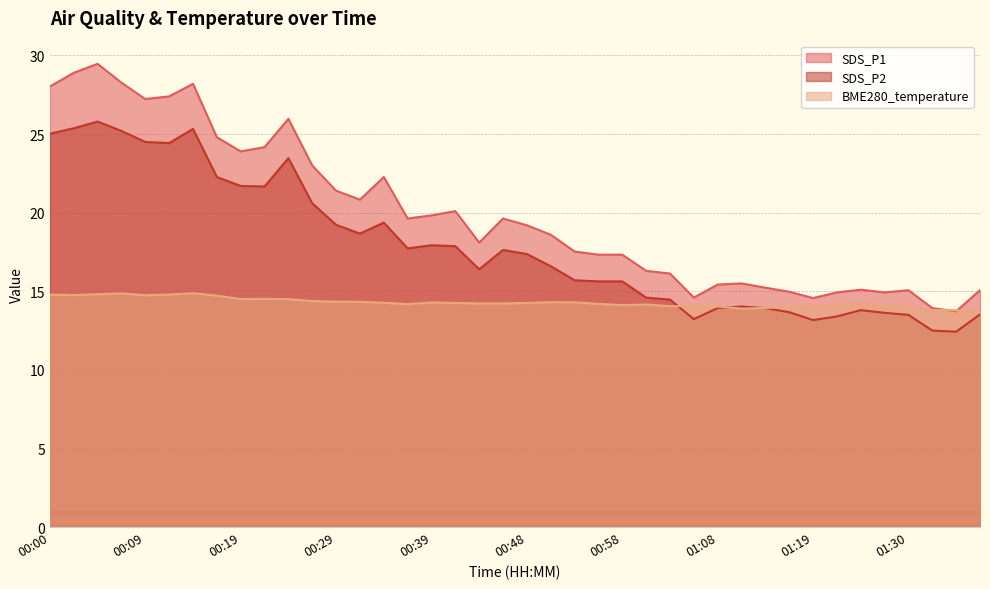

What is the difference between the second highest and second lowest values in the SDS_P2 series?

12.9